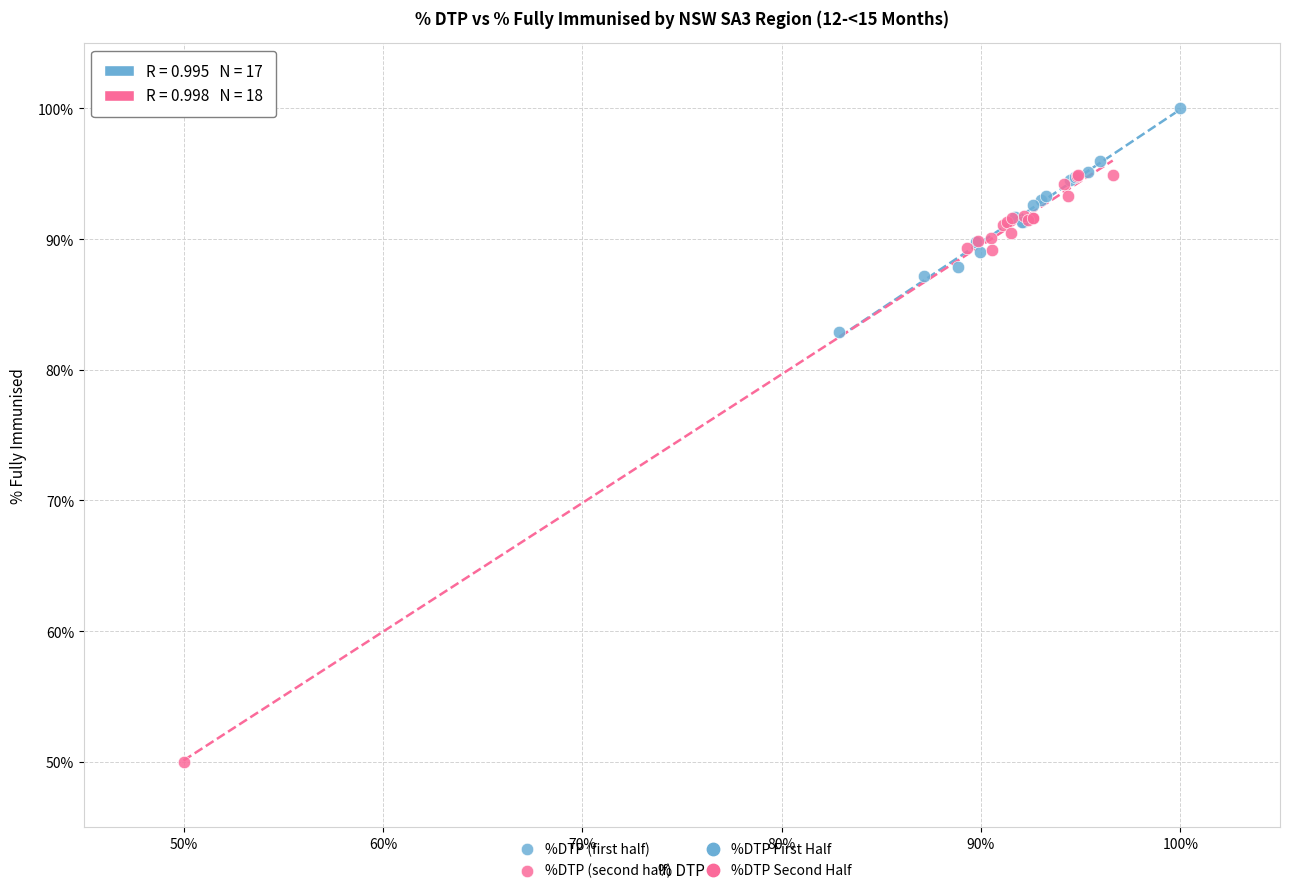

Which series reaches the minimum Y coordinate?

%DTP (second half)